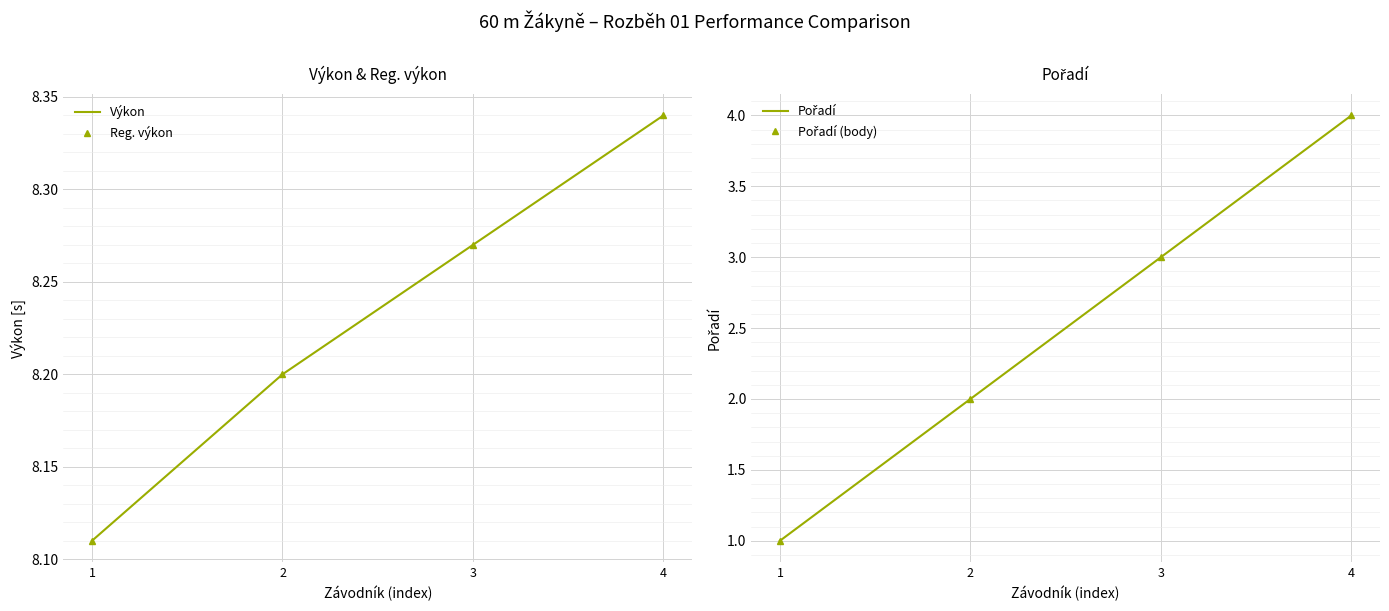

Reading left to right, extract all data points from this chart.

Výkon: 8.1	8.2	8.3	8.3
Reg. výkon: 8.1	8.2	8.3	8.3
Pořadí: 1.0	2.0	3.0	4.0
Pořadí (body): 1.0	2.0	3.0	4.0